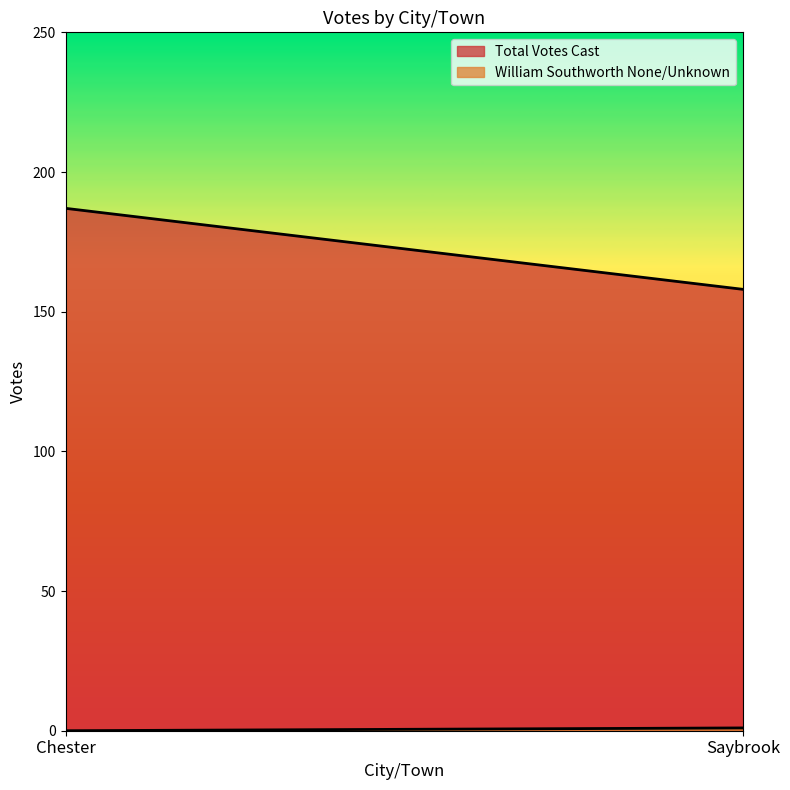

What is the lowest value of the Total Votes Cast series?

158